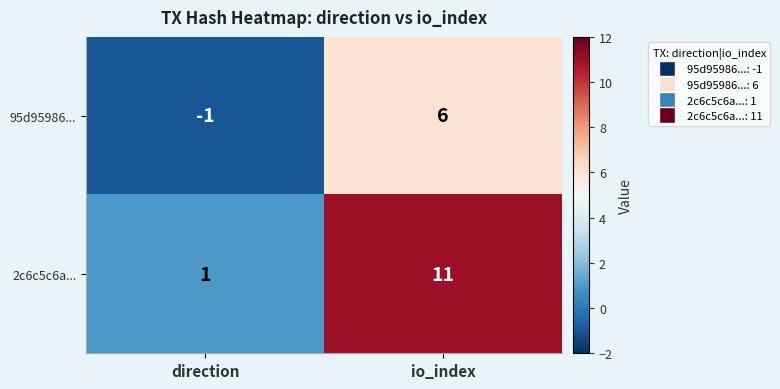

Rank the series by their maximum value, from highest to lowest.

2c6c5c6a..., 95d95986...